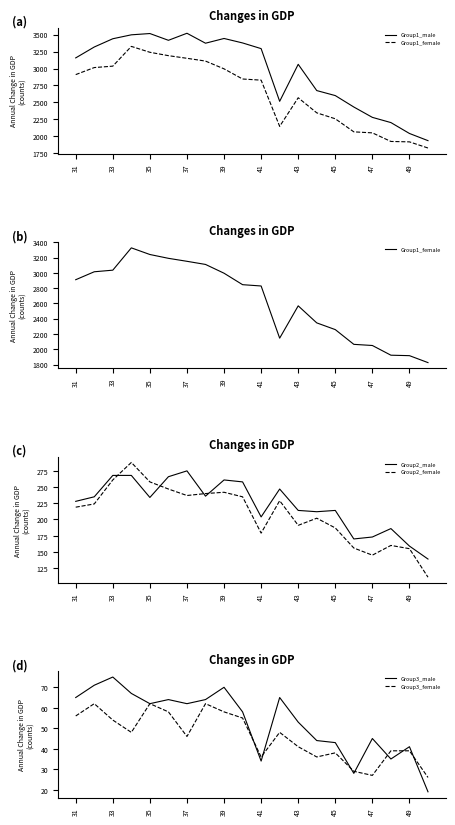

What value does the Group1_female series have at 17, to the nearest 10?

1920